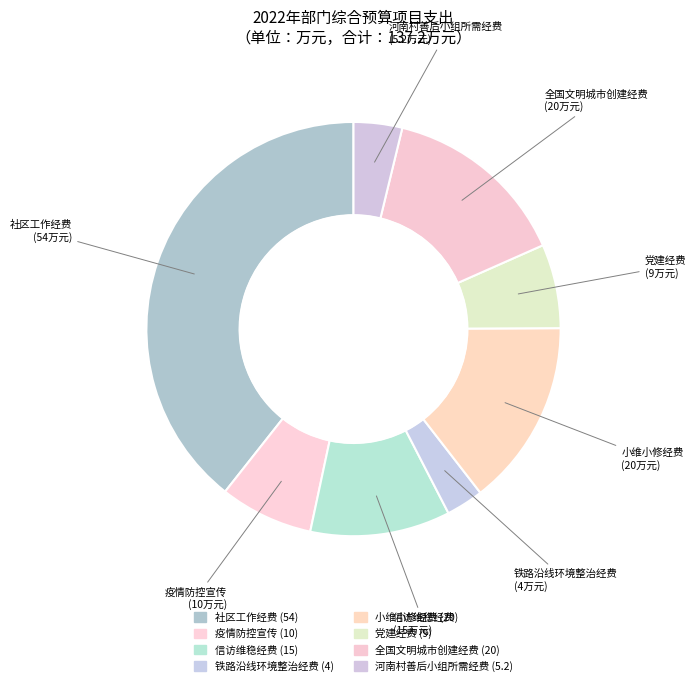

How many segments does this pie chart have?

8